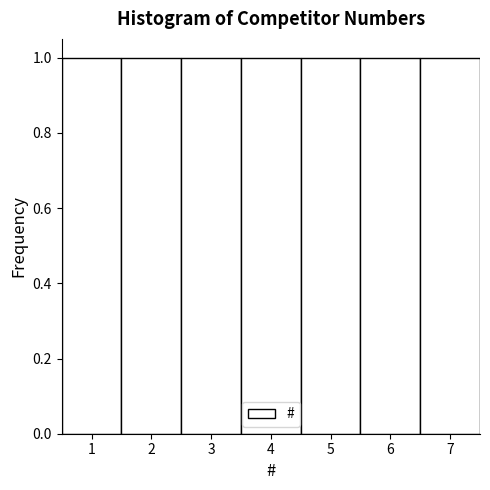

Reading left to right, transcribe this chart: for each bar, give the range it covers on the x-axis and its height. The values are not printed on the chart, so give them approximately, as read against the axis.

0.5 to 1.5: 1
1.5 to 2.5: 1
2.5 to 3.5: 1
3.5 to 4.5: 1
4.5 to 5.5: 1
5.5 to 6.5: 1
6.5 to 7.5: 1